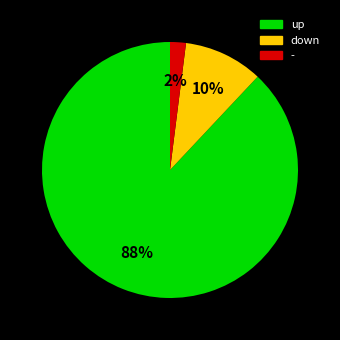

Rank the categories by value from highest to lowest.

up, down, -